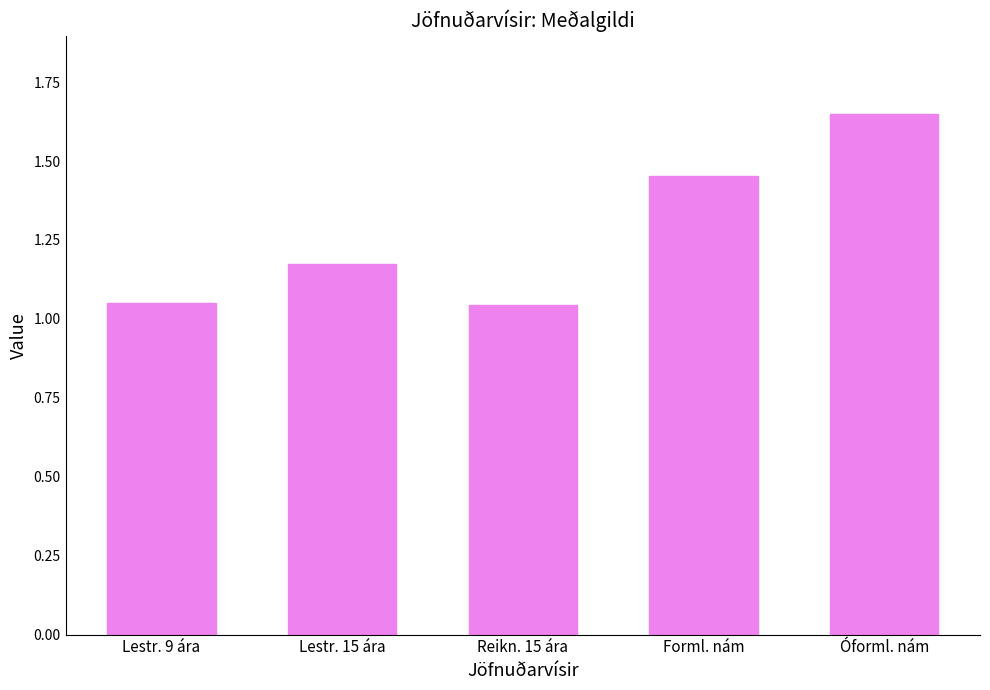

Which has a higher value, Lestr. 15 ára or Óforml. nám?

Óforml. nám